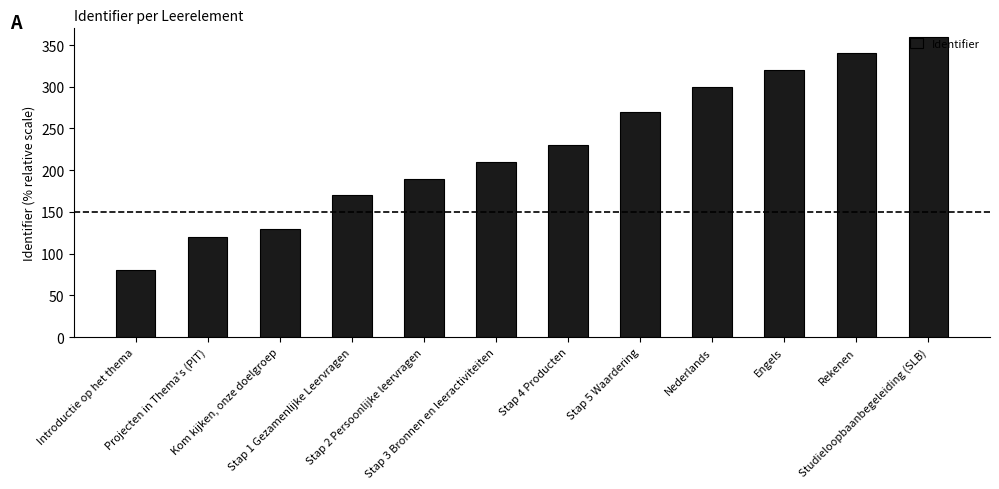

Rank the categories by value from highest to lowest.

Studieloopbaanbegeleiding (SLB), Rekenen, Engels, Nederlands, Stap 5 Waardering, Stap 4 Producten, Stap 3 Bronnen en leeractiviteiten, Stap 2 Persoonlijke leervragen, Stap 1 Gezamenlijke Leervragen, Kom kijken, onze doelgroep, Projecten in Thema's (PIT), Introductie op het thema